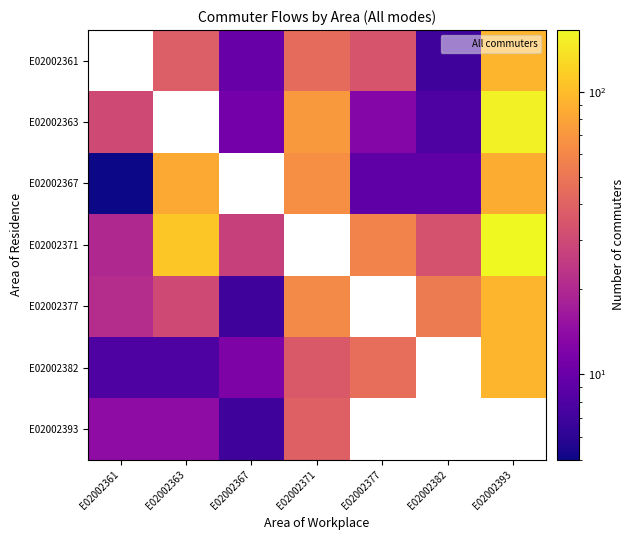

What is the maximum value for E02002367?

88.0